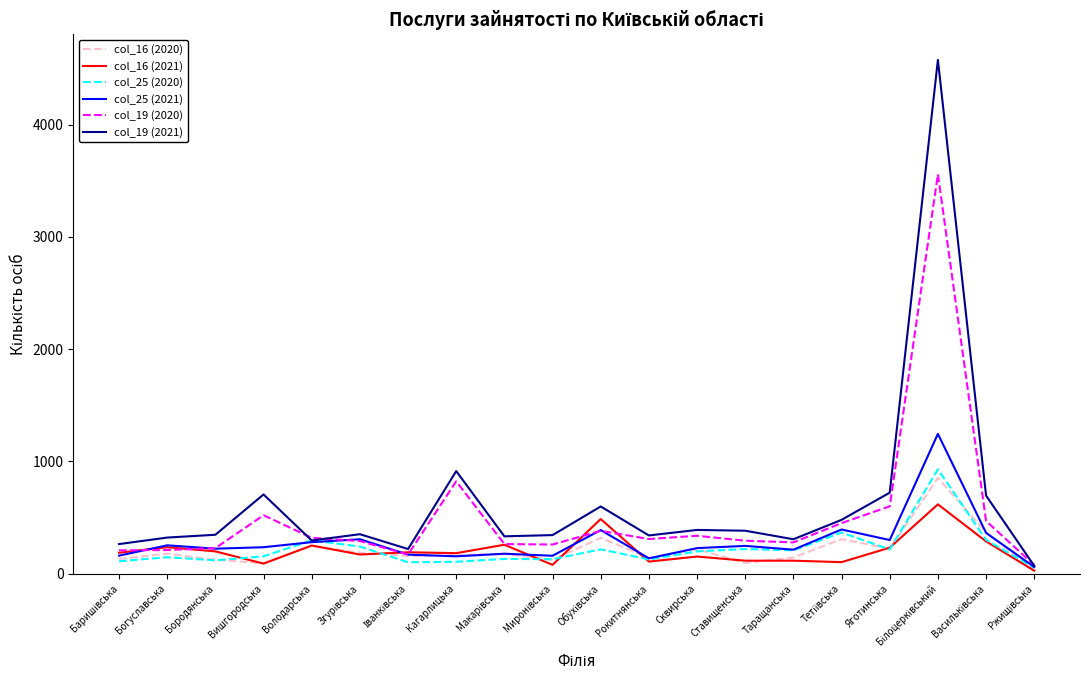

True or false: col_19 (2020) has a value of 275 at Вишгородська.

False